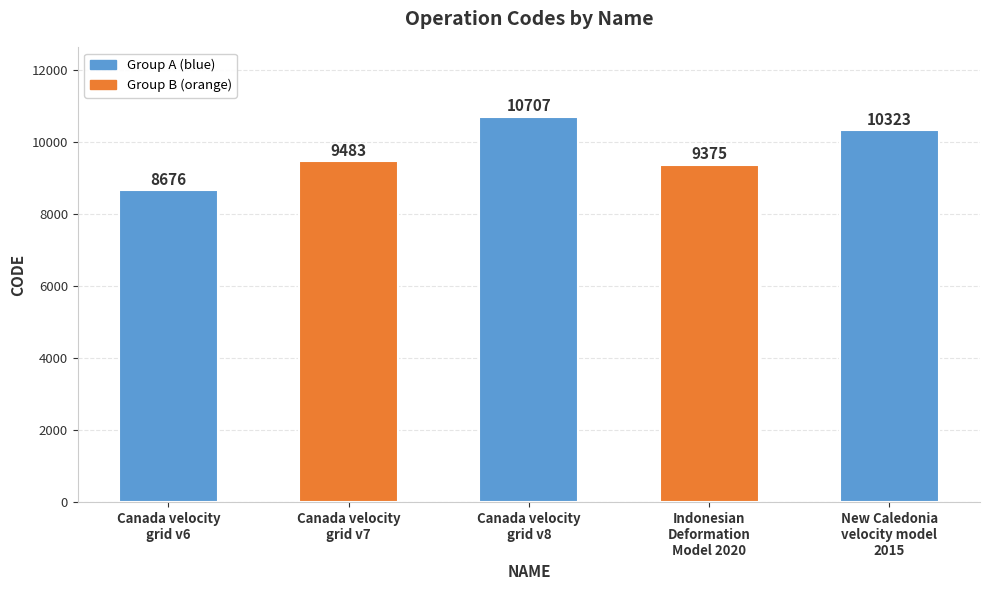

What is the average value?

9713